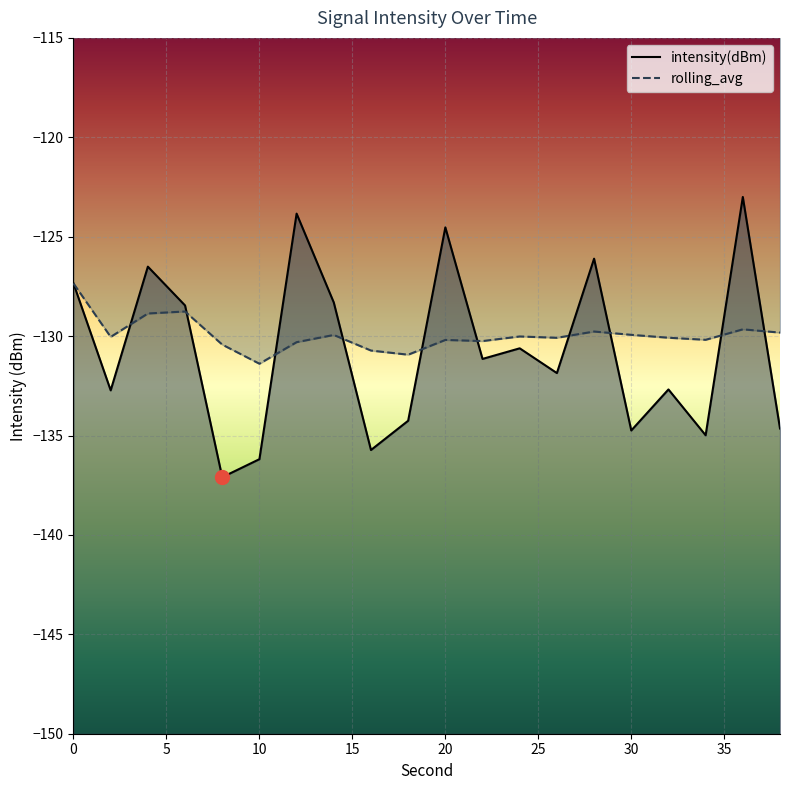

What is the minimum value shown in the chart?

-137.1